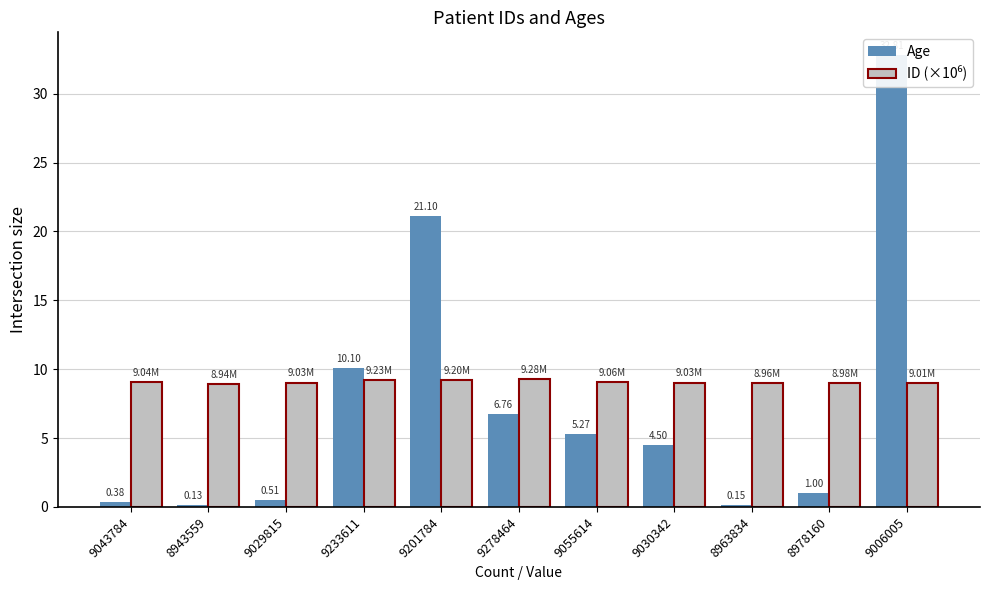

What is the difference between the ID (×10⁶) values at 9278464 and 9055614?

0.2